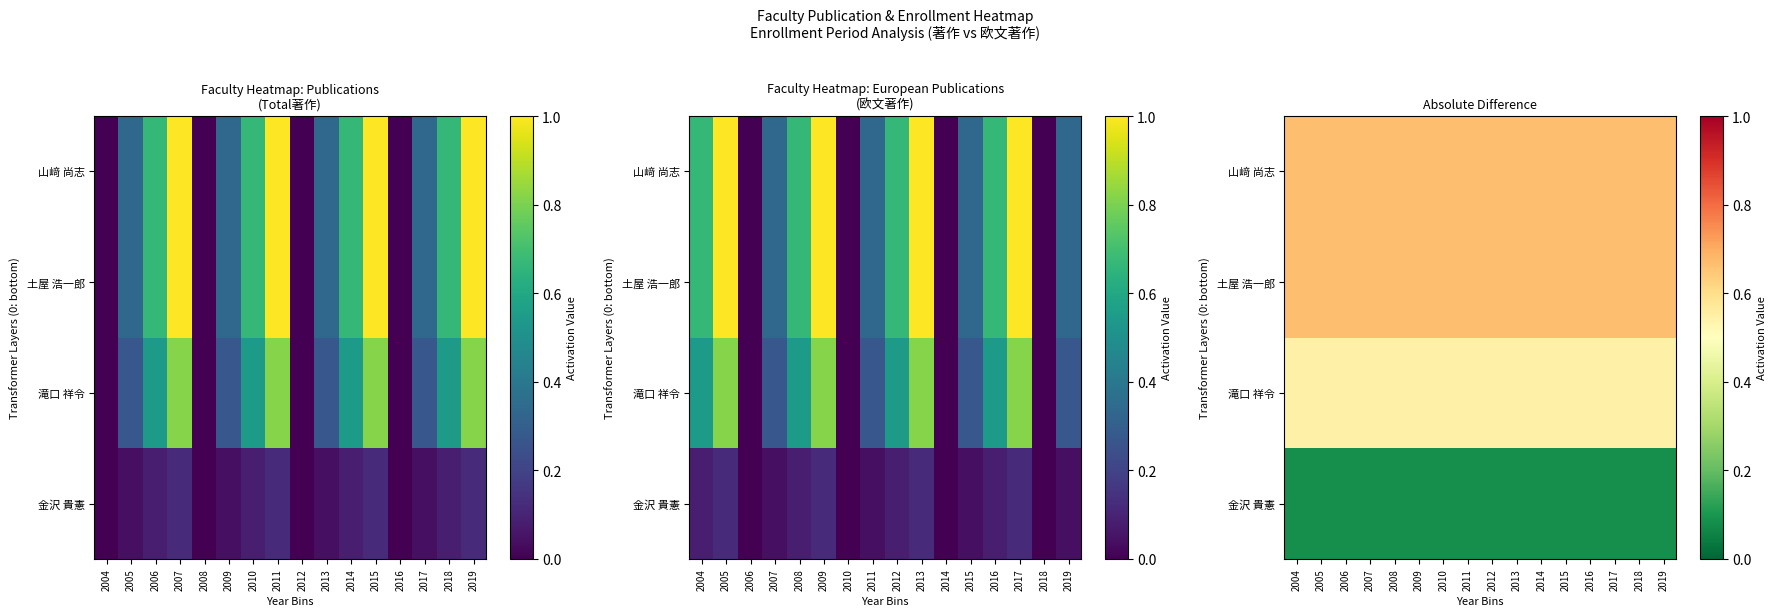

Is it true that 山﨑 尚志 equals 0.2 at 2008?

False